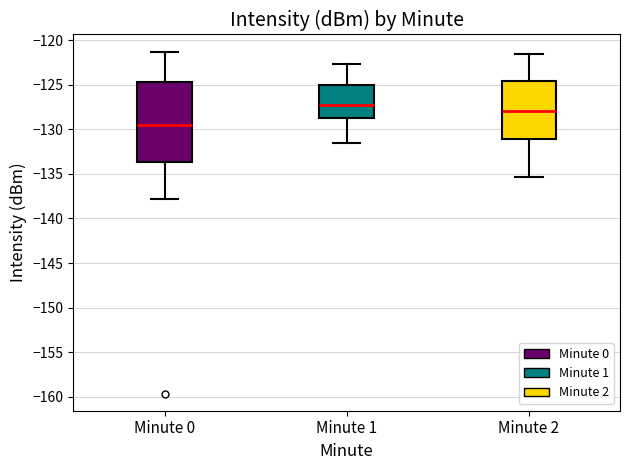

Which box has the lowest median line?

Minute 0